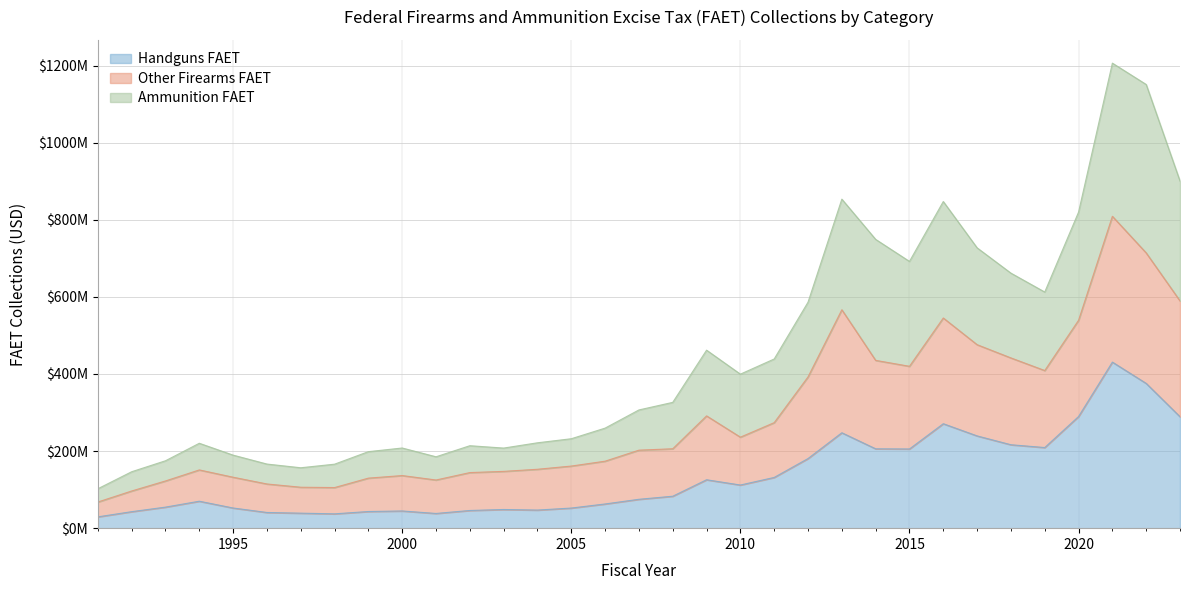

What are all the series names shown in the legend?

Handguns FAET, Other Firearms FAET, Ammunition FAET